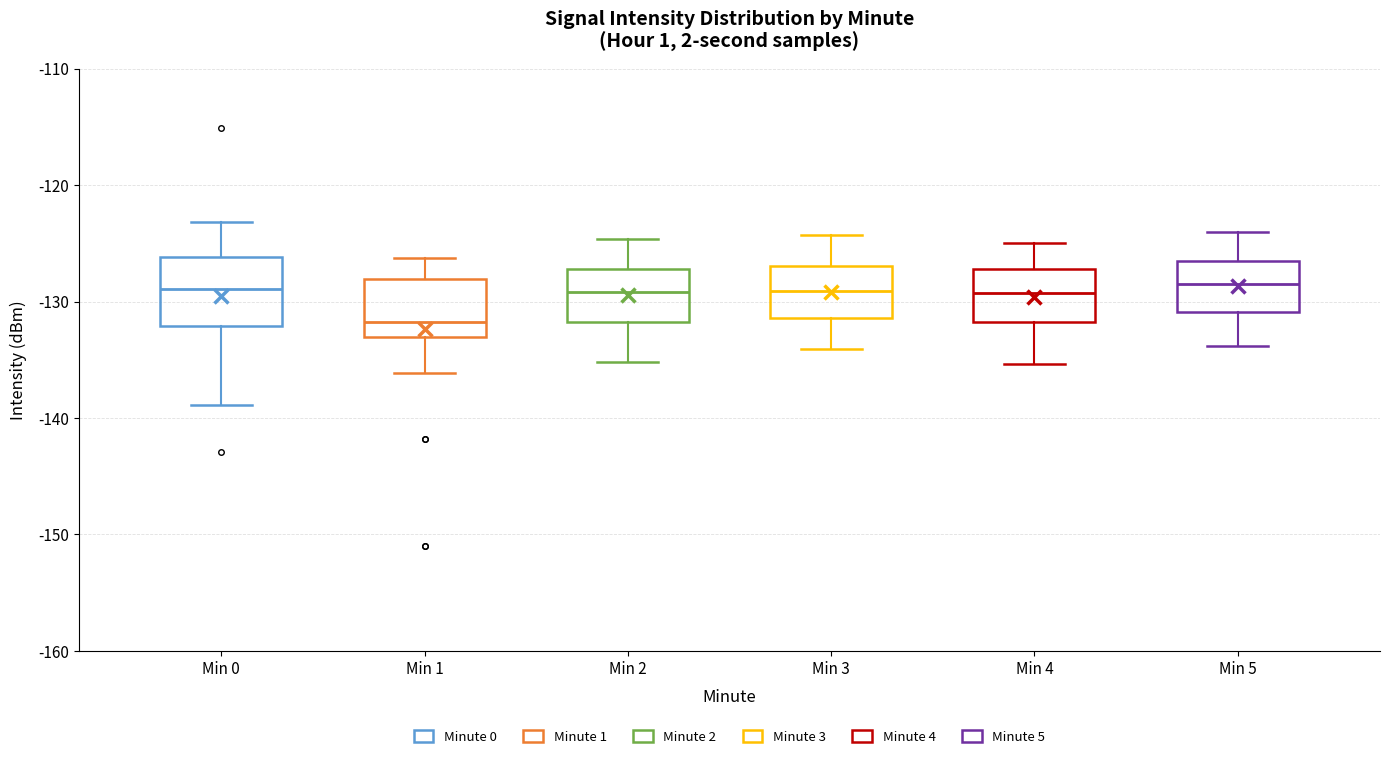

Reading left to right, read every box against the y-axis: the position of its median line, the range the box covers, and the ends of its whiskers. The values are not printed on the chart, so give them approximately, as read against the axis.

Min 0: median -129, box -132 to -126, whiskers -139 to -123
Min 1: median -132, box -133 to -128, whiskers -136 to -126
Min 2: median -129, box -132 to -127, whiskers -135 to -125
Min 3: median -129, box -131 to -127, whiskers -134 to -124
Min 4: median -129, box -132 to -127, whiskers -135 to -125
Min 5: median -128, box -131 to -126, whiskers -134 to -124